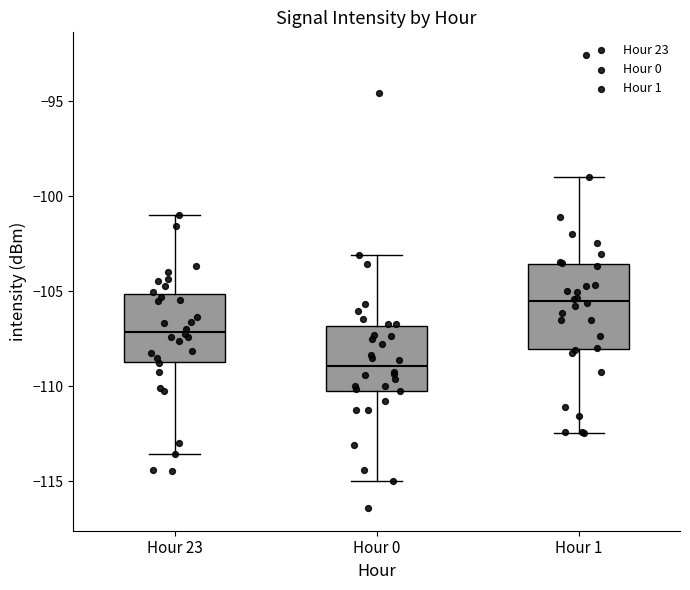

Which box's median line is the highest?

Hour 1